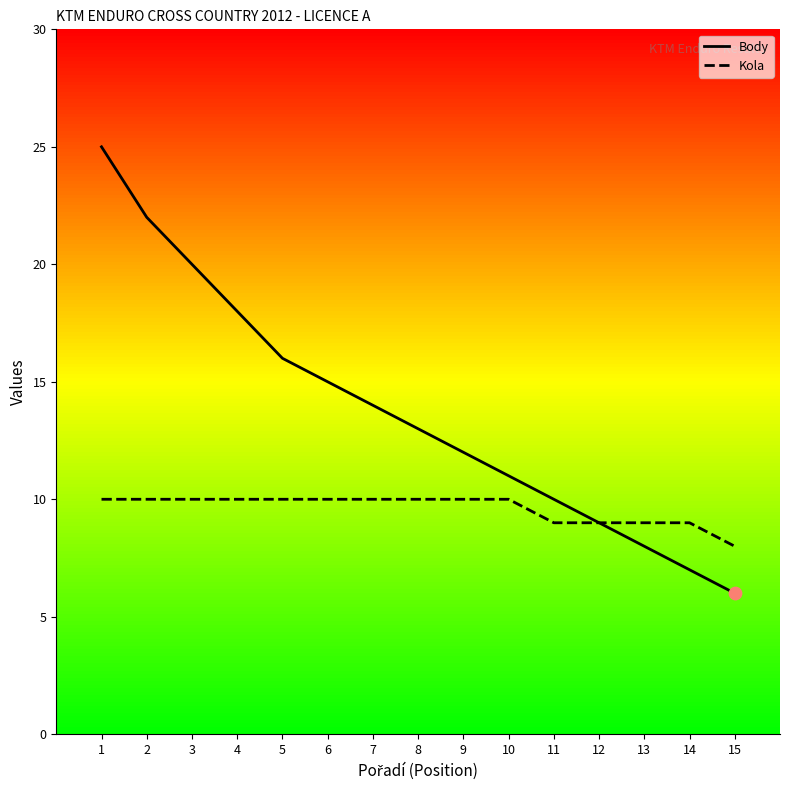

Which series contains the lowest Y value?

Body